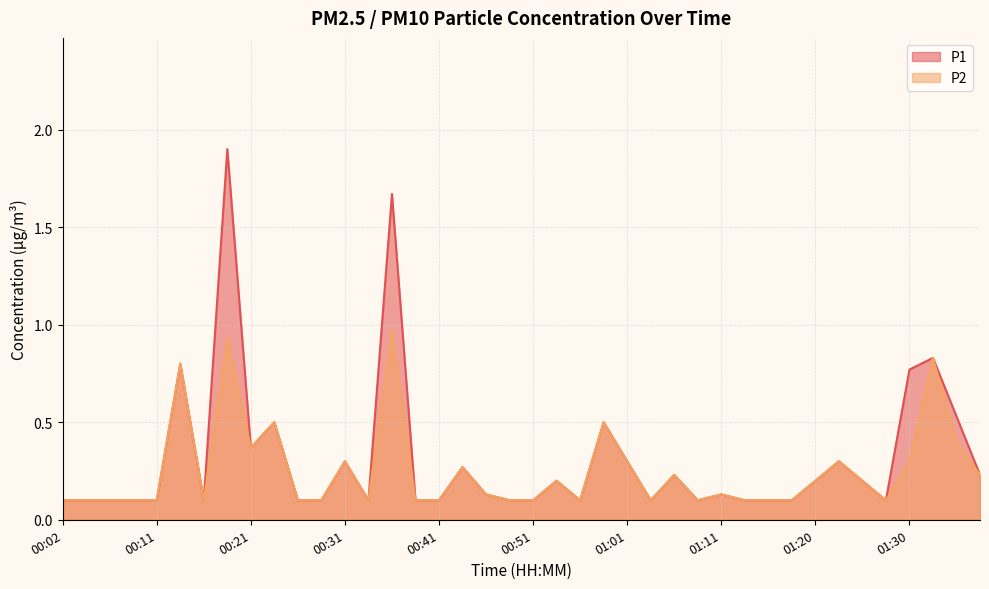

Does the chart display data point markers on the line(s)?

No